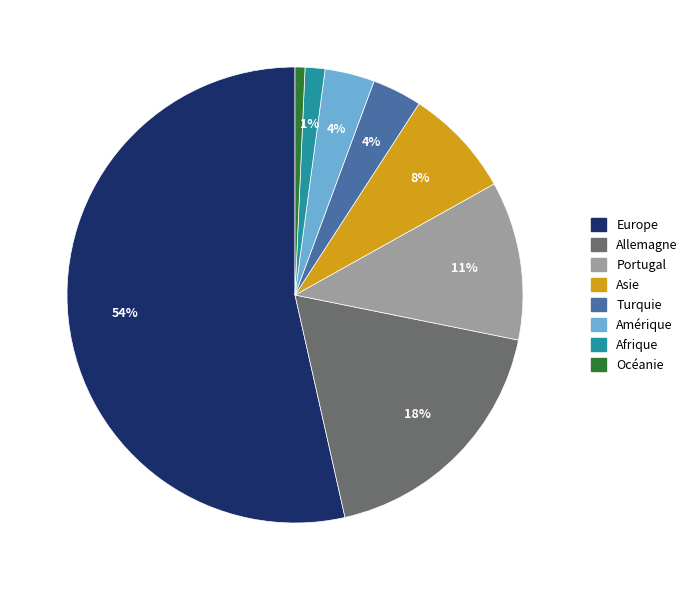

To the nearest percent, what is the average slice percentage?

12%